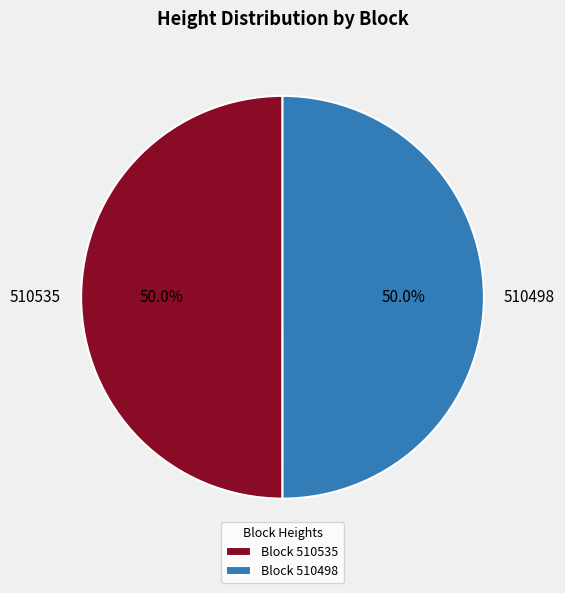

How many segments does this pie chart have?

2